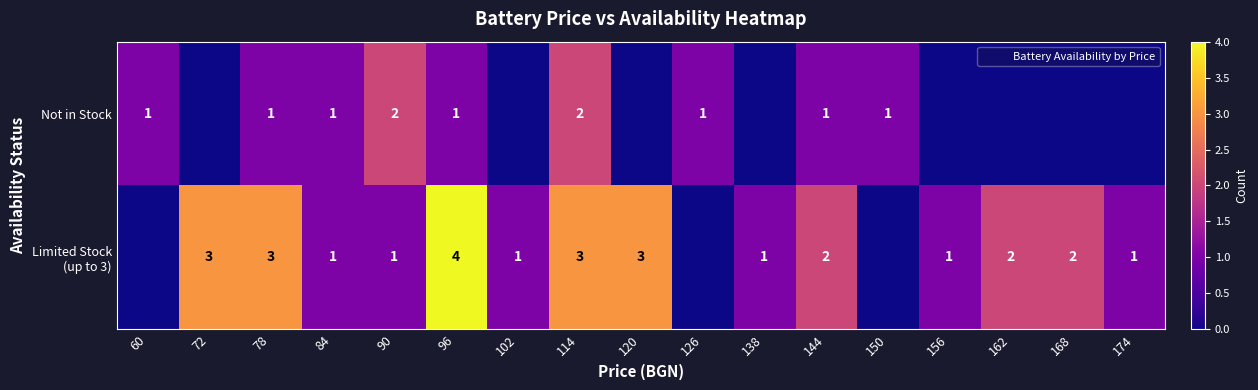

Rank the series by their average value, from highest to lowest.

Limited Stock (up to 3), Not in Stock